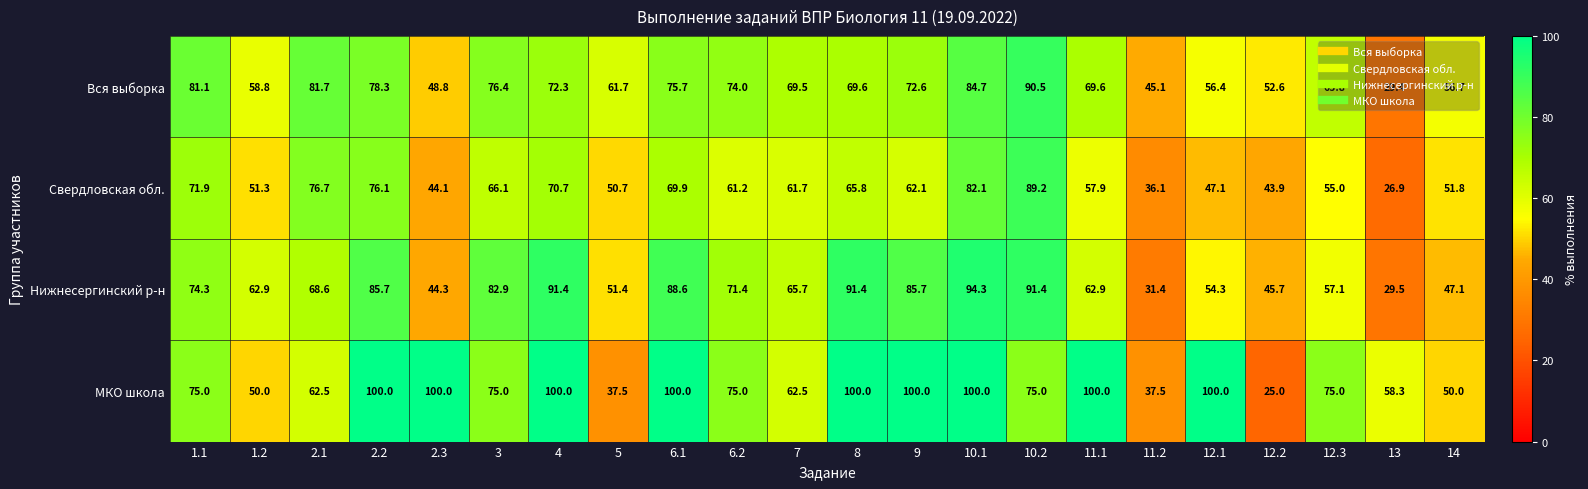

What is the difference between the second highest and second lowest values in the МКО школа series?

62.5